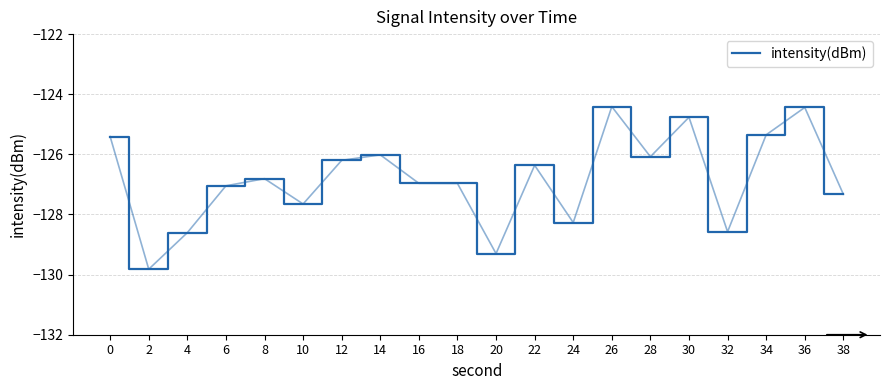

At which category does the data reach its first local peak?

8